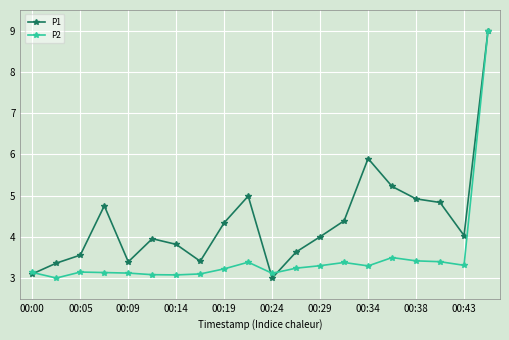

True or false: P2 has more than 0 interior local peaks.

True